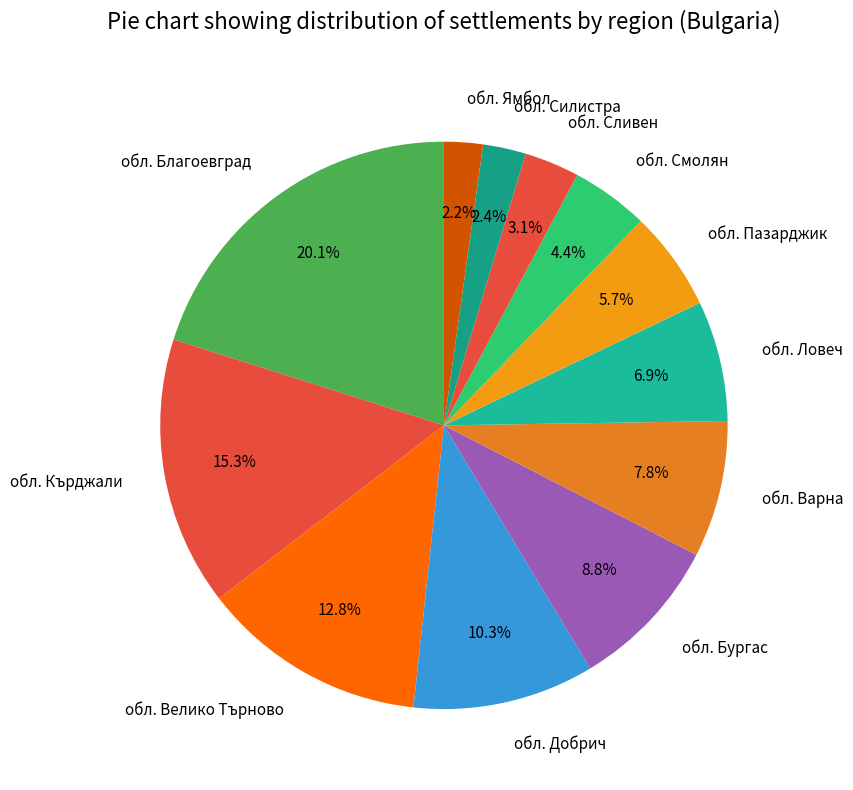

What percentage is NOT represented by обл. Силистра?

97.6%